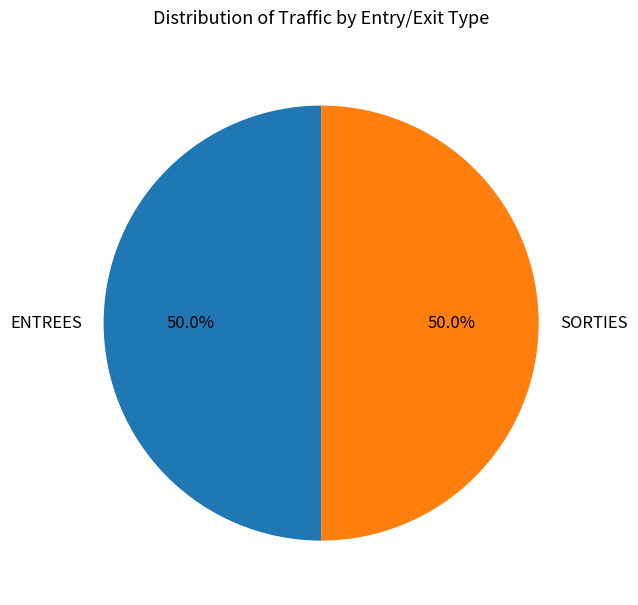

What is the ratio of the value at ENTREES to the value at SORTIES?

1.0